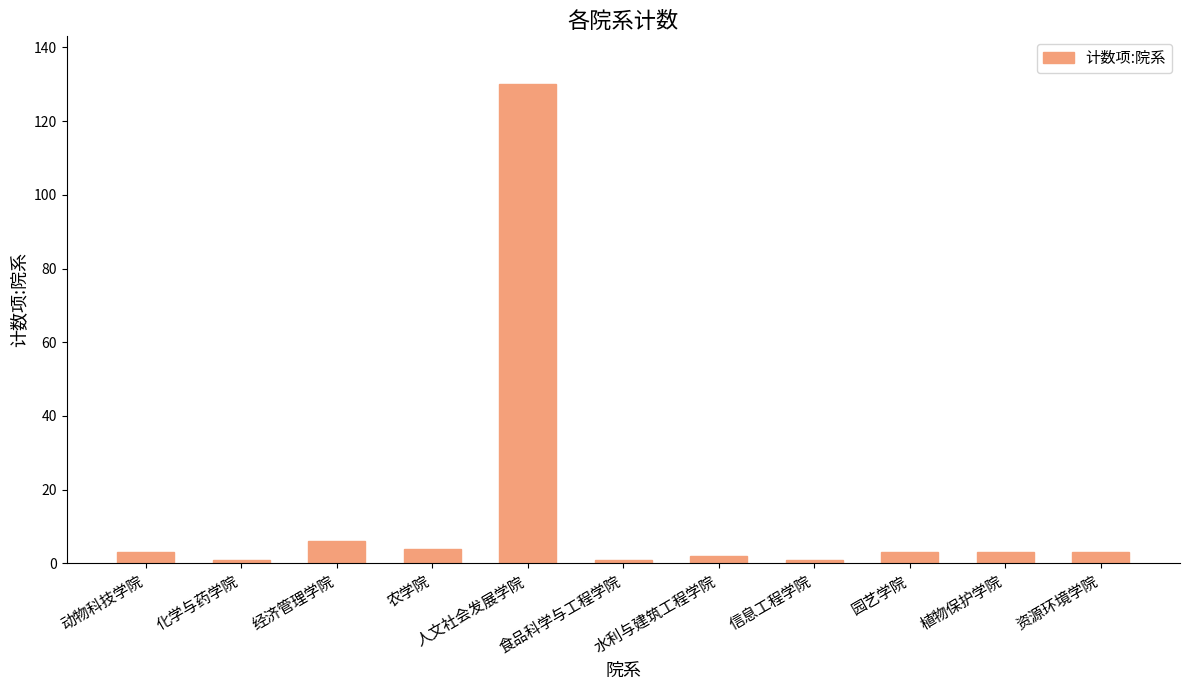

What is the greatest value displayed?

130